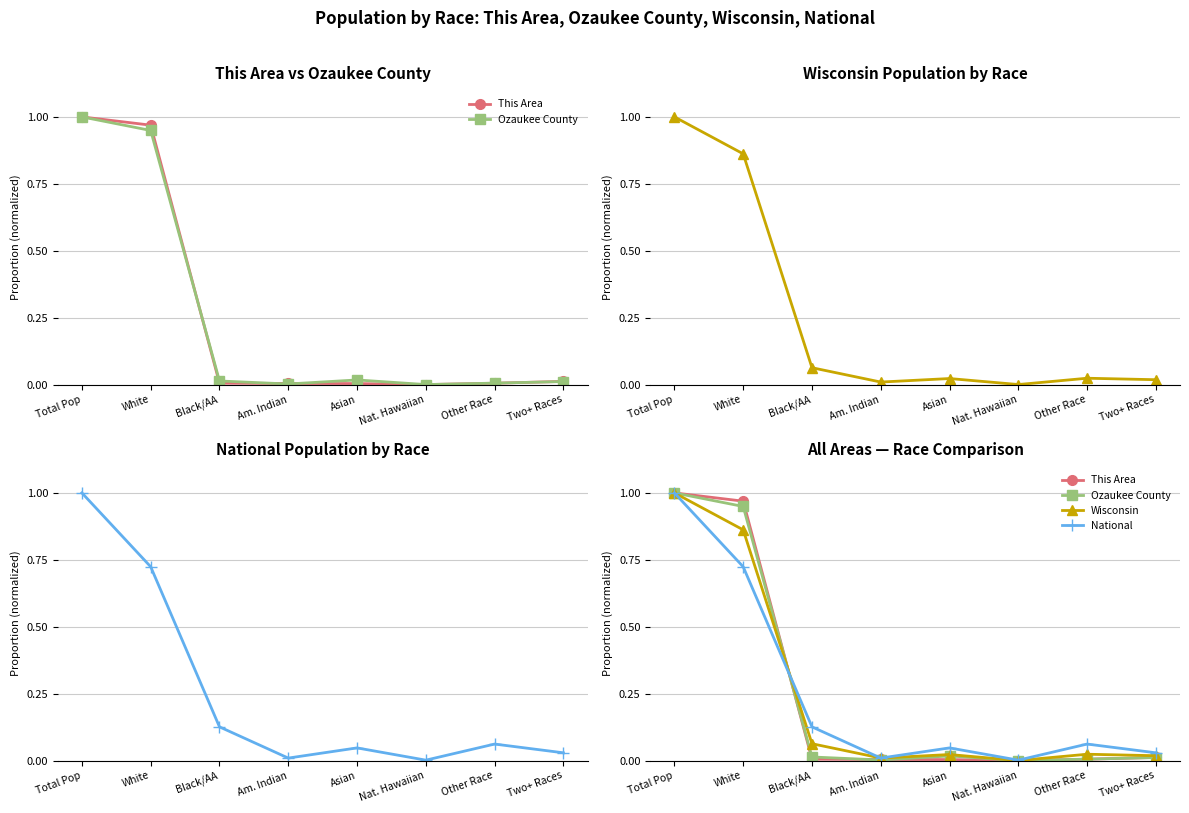

Reading left to right, transcribe all the data shown in this chart.

This Area: 1.0	1.0	0.0	0.0	0.0	0.0	0.0	0.0
Ozaukee County: 1.0	0.9	0.0	0.0	0.0	0.0	0.0	0.0
Wisconsin: 1.0	0.9	0.1	0.0	0.0	0.0	0.0	0.0
National: 1.0	0.7	0.1	0.0	0.0	0.0	0.1	0.0